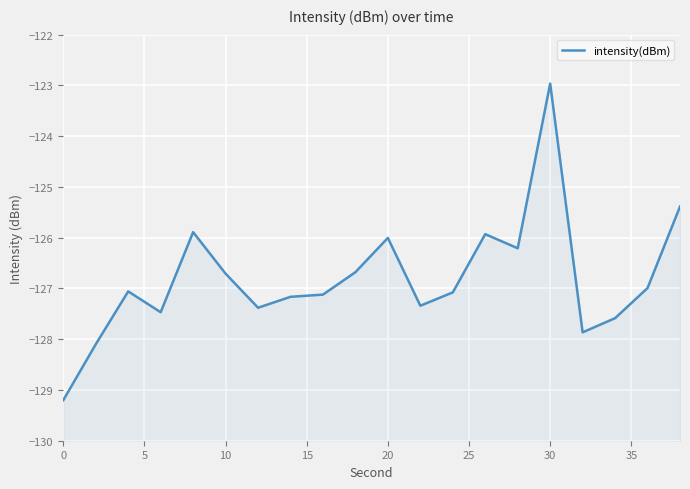

Count the number of categories in the chart.

20